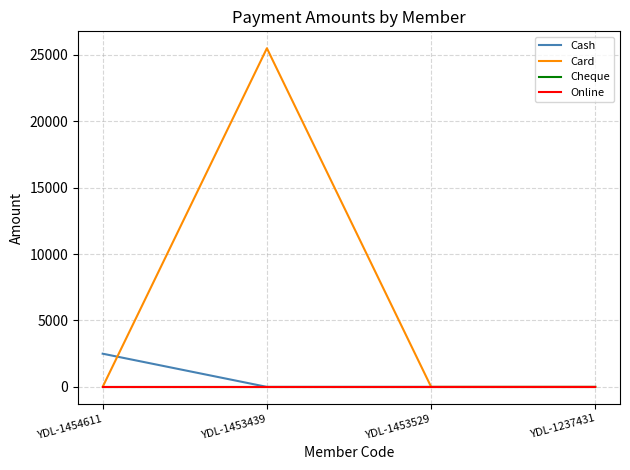

Is this an area chart (filled region under the line)?

No